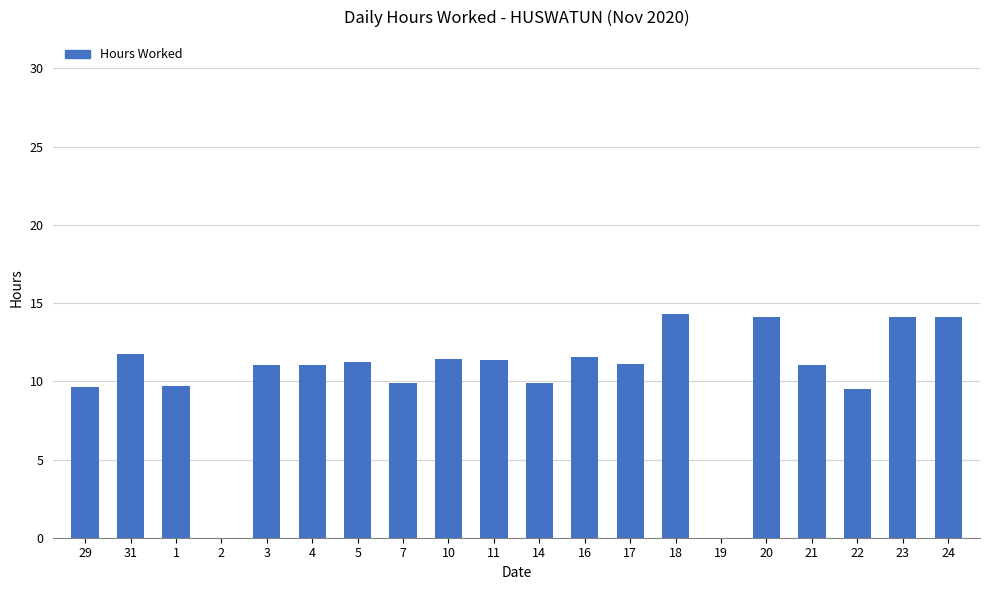

What is the maximum value shown in the chart?

14.3